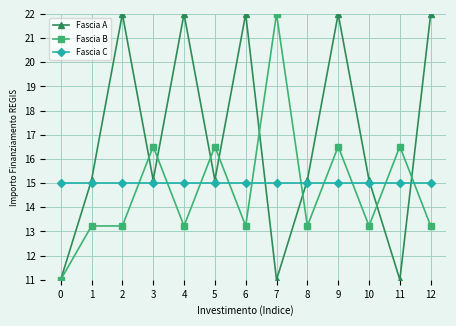

What is the value of the Fascia B point at the 3rd from the left?

13.2